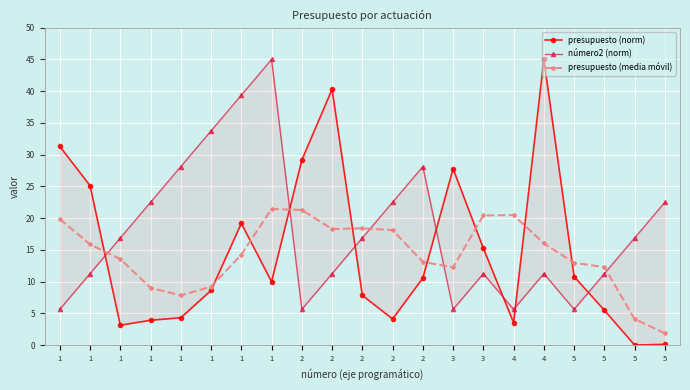

What is the difference between the maximum and minimum values in the número2 (norm) series?

39.4